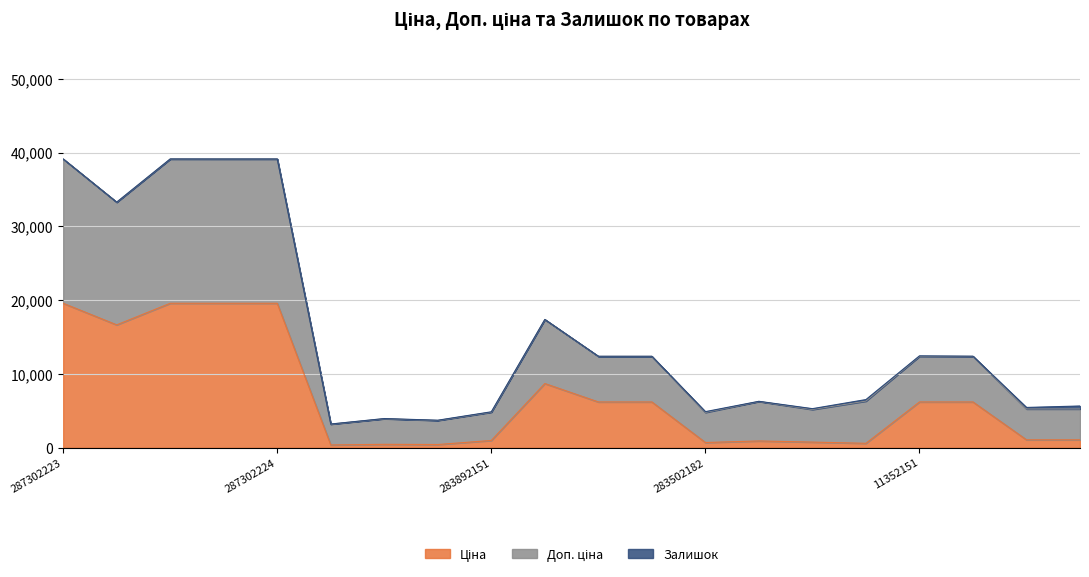

At which category is the sum across all series the highest?

287302223